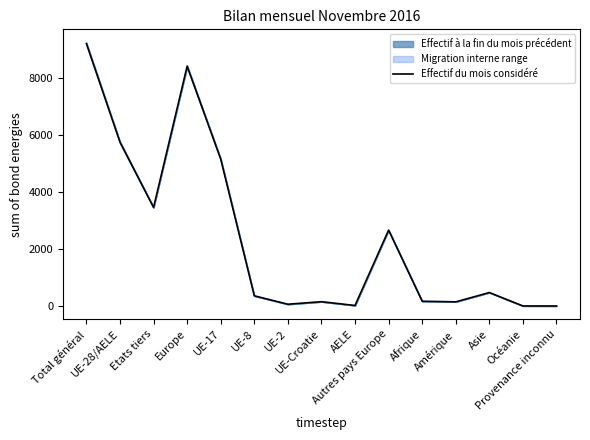

How many data points are less than 359?

7